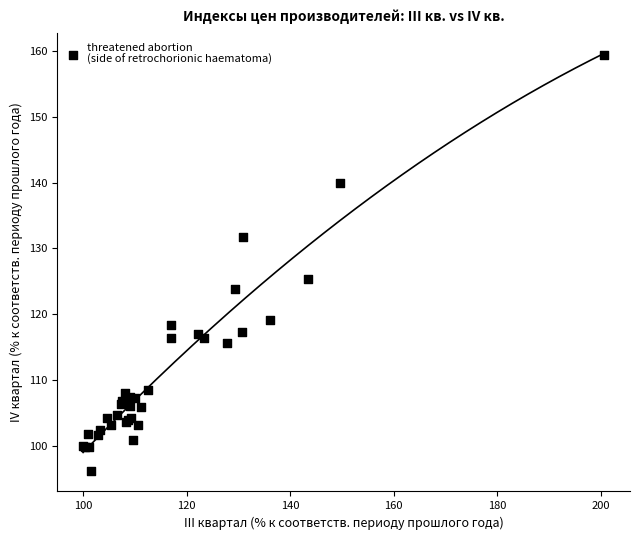

What Y value in the scatter plot is closest to 127?

125.4